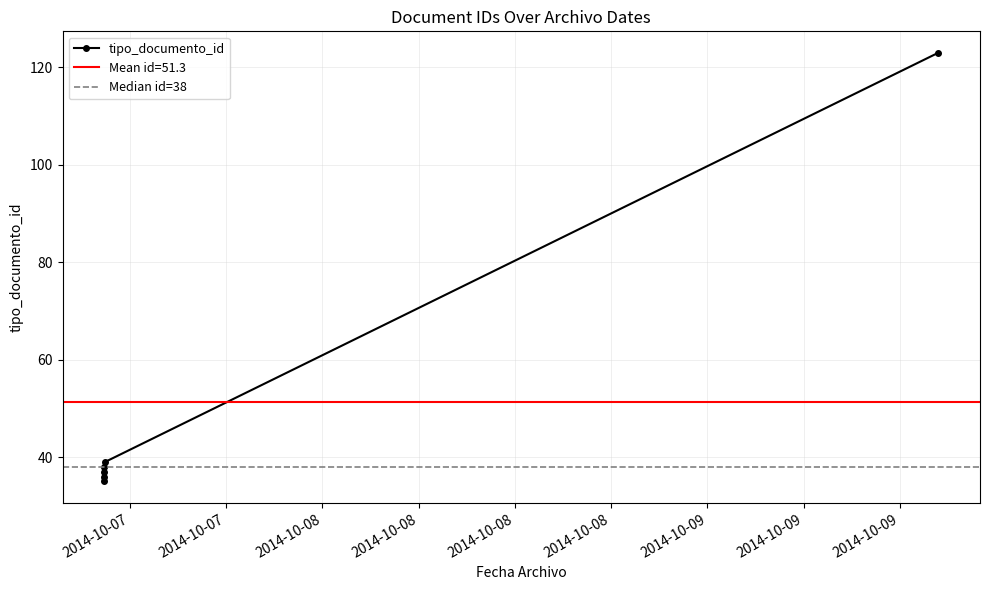

Is this an area chart (filled region under the line)?

No